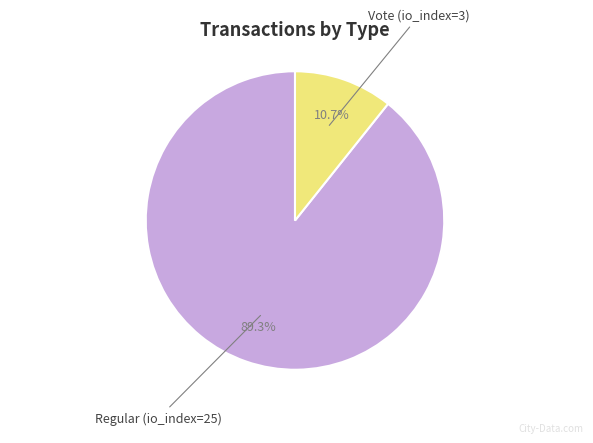

To the nearest percent, what is the difference between the Vote (io_index=3) and Regular (io_index=25) slice percentages?

79%